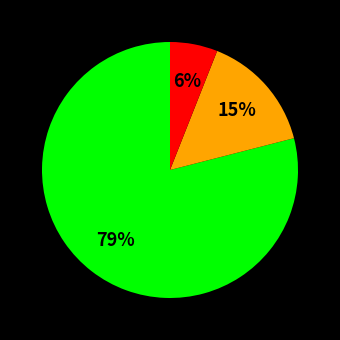

Does any single category account for the majority?

Yes